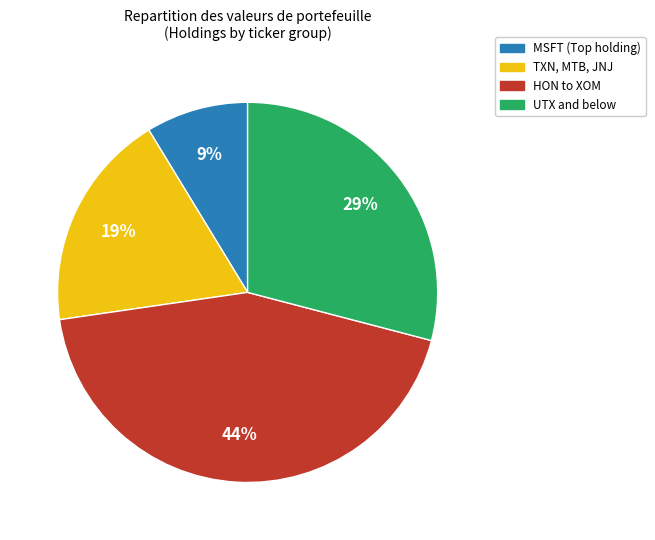

Count the number of slices in the pie.

4